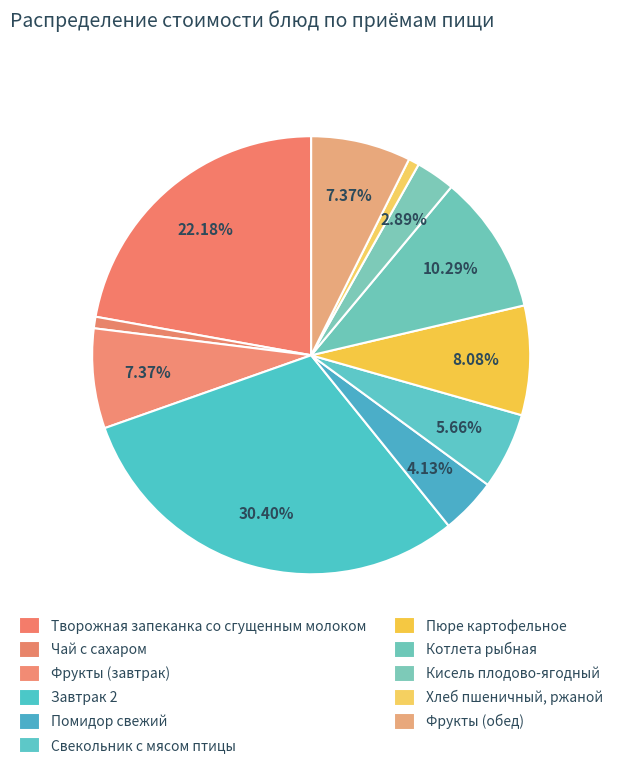

How many slices are in this pie chart?

11